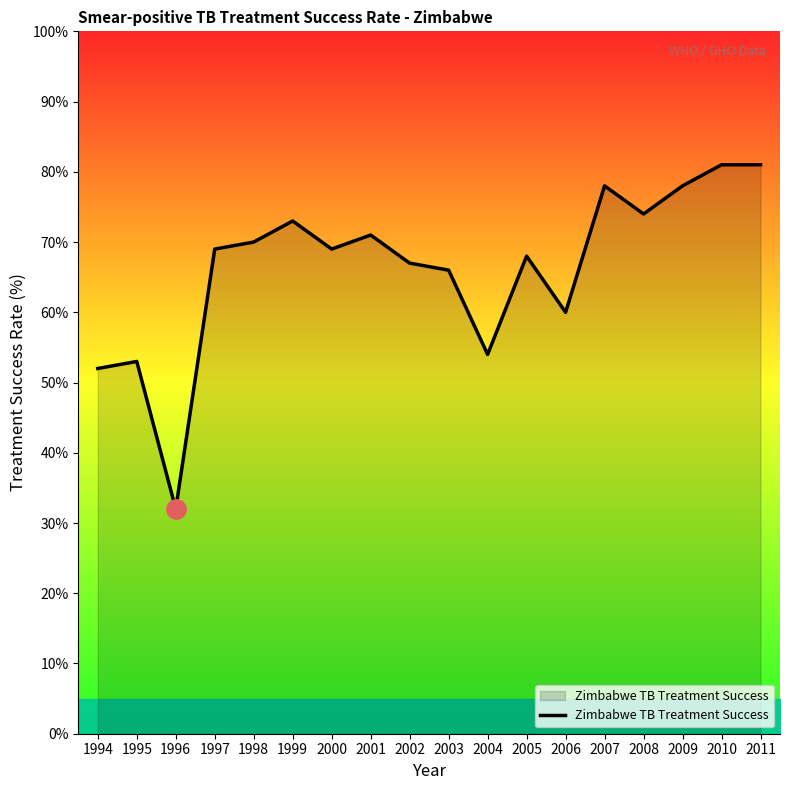

Which category has the lowest value across all series?

1996